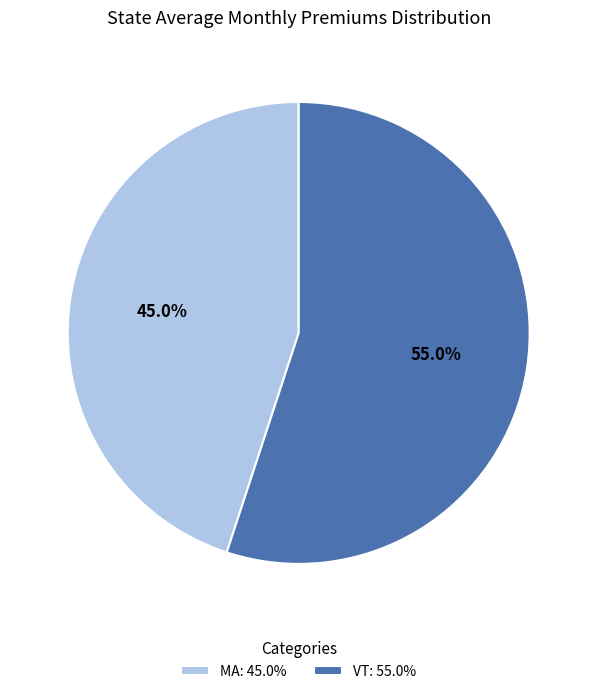

Which has a higher value, VT: 55.0% or MA: 45.0%?

VT: 55.0%